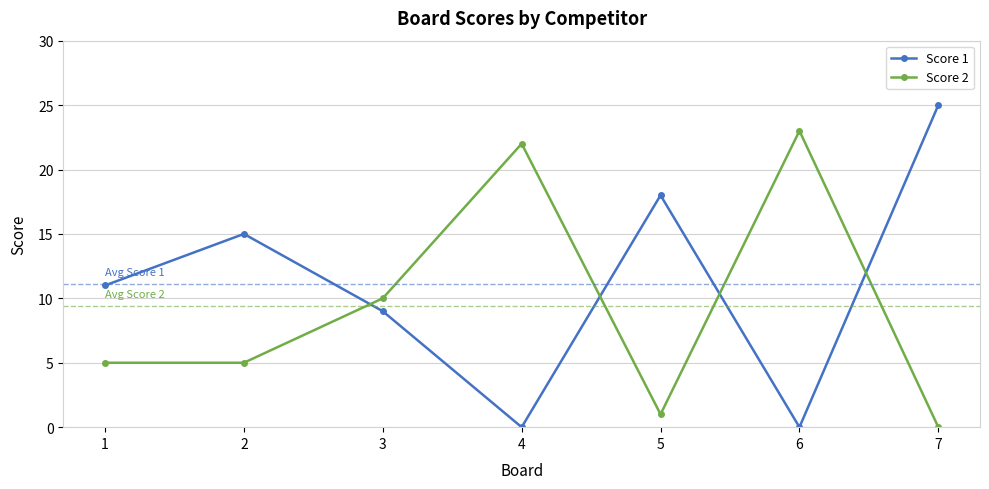

Which category has the lowest value in the Score 2 series?

7